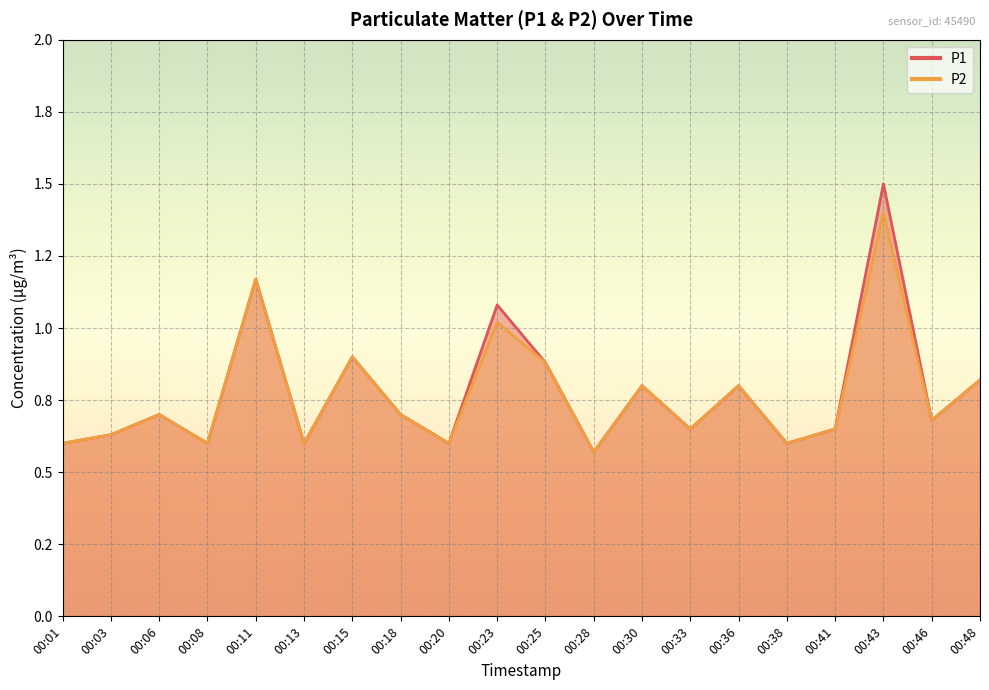

How many lines are shown in the chart?

2